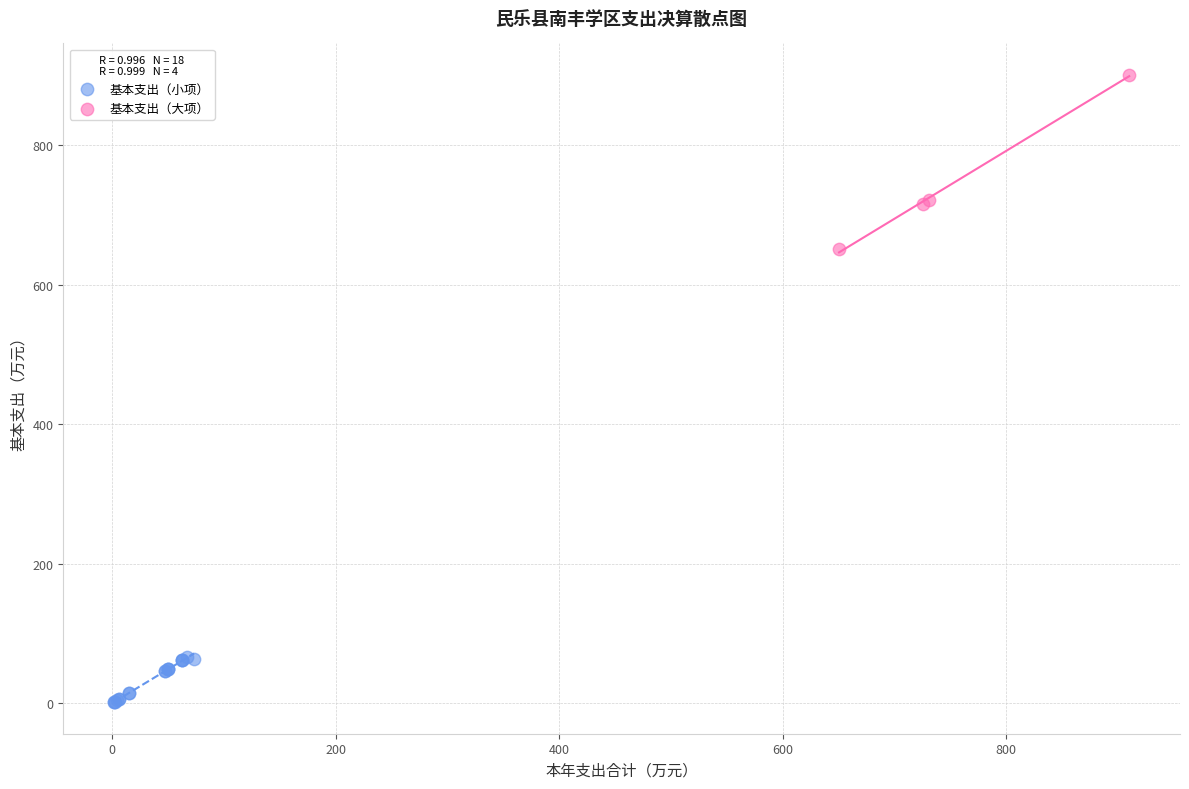

Which series reaches the maximum Y coordinate?

基本支出（大项）